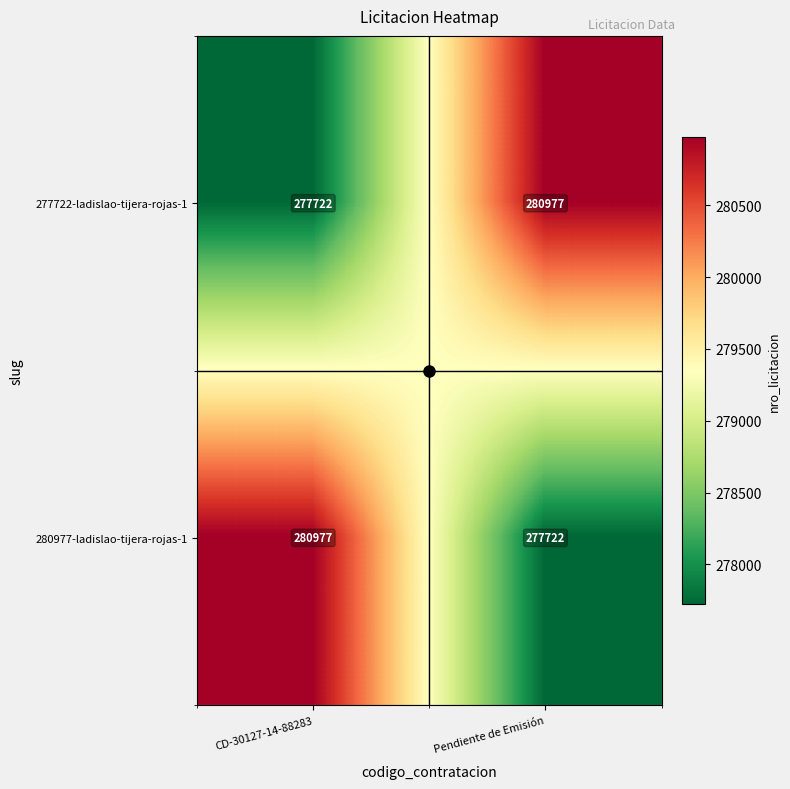

What is the spread (max minus min) of values at CD-30127-14-88283?

3255